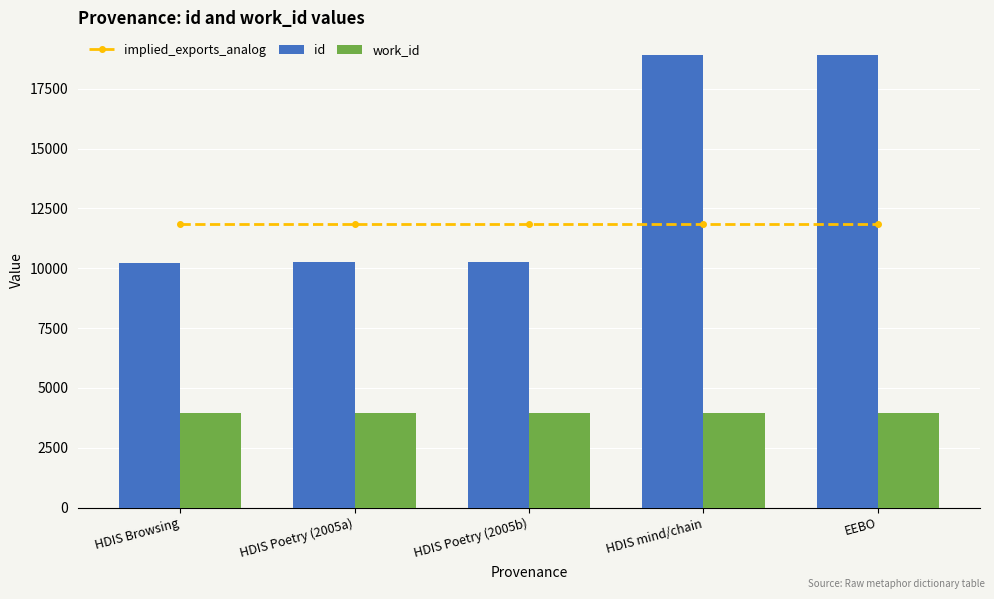

What is the sum of all work_id values?

19730